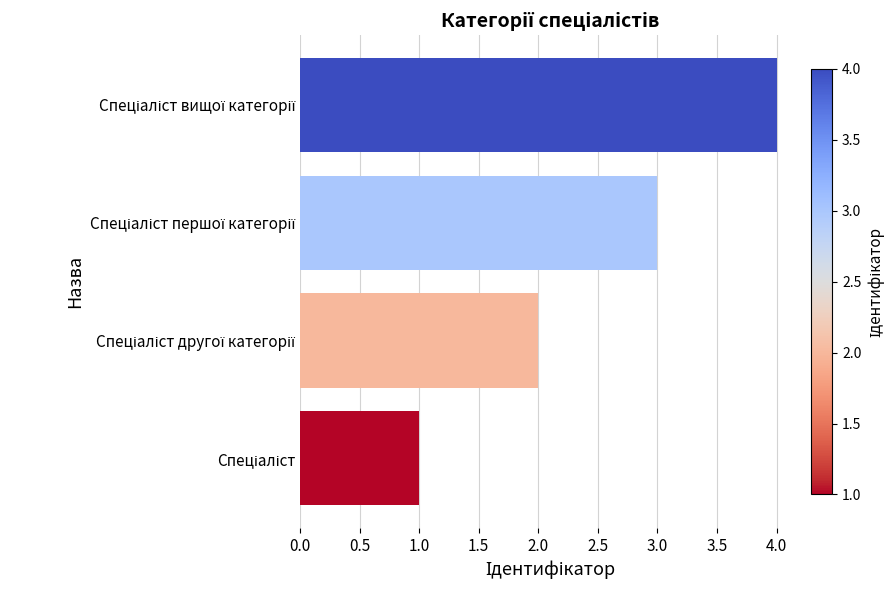

What is the difference between the maximum and minimum values?

3